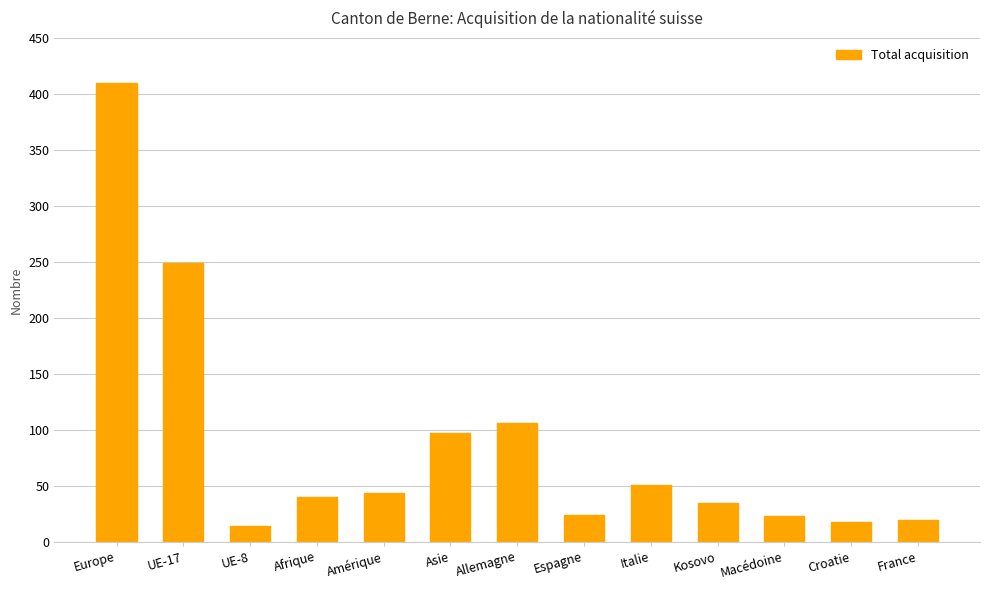

The chart shows a value of 148 at Asie. True or false?

False